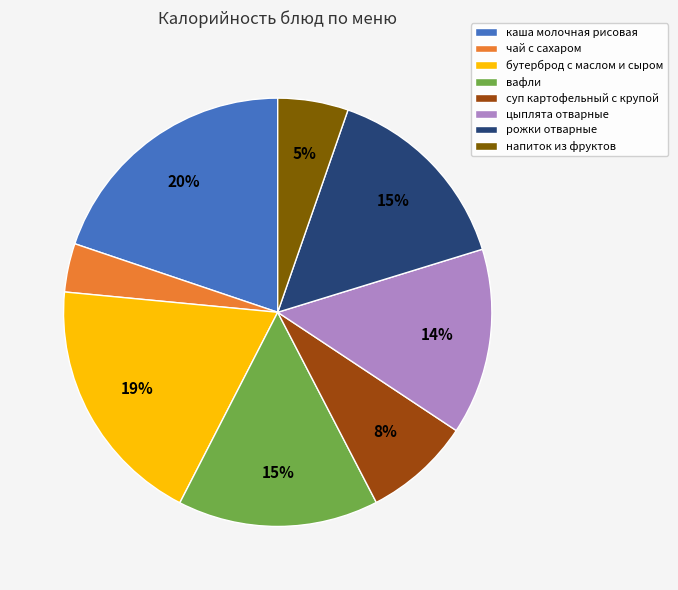

Which category has the biggest portion of the pie?

каша молочная рисовая